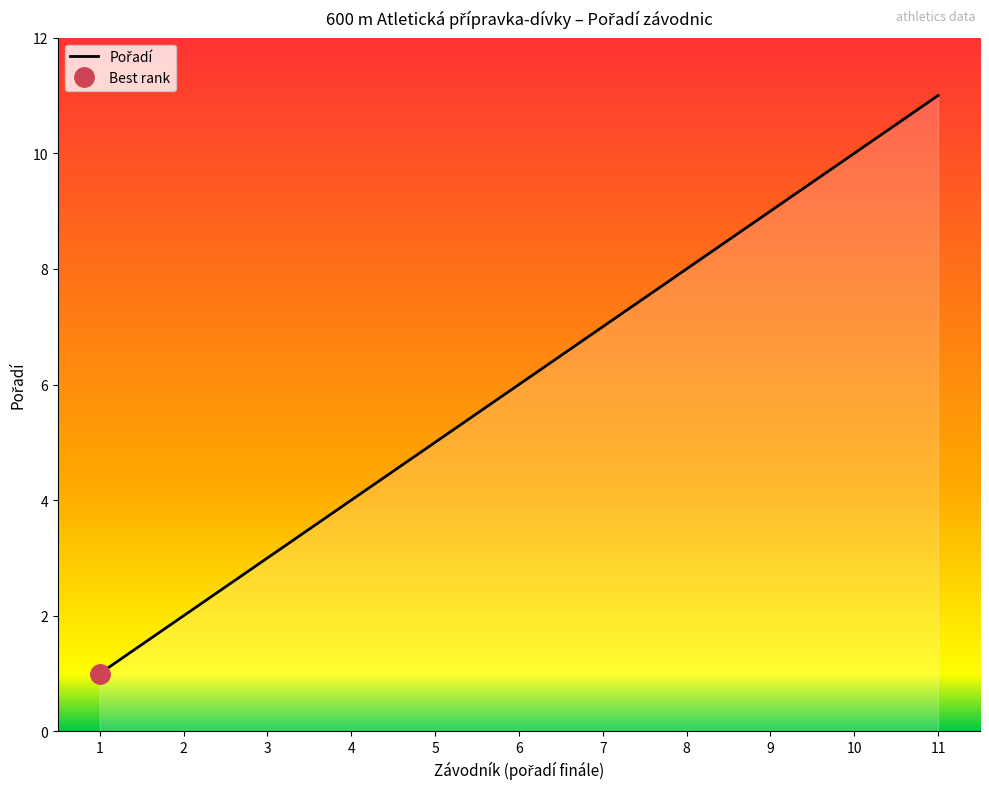

Reading left to right, extract all data points from this chart.

1	2	3	4	5	6	7	8	9	10	11